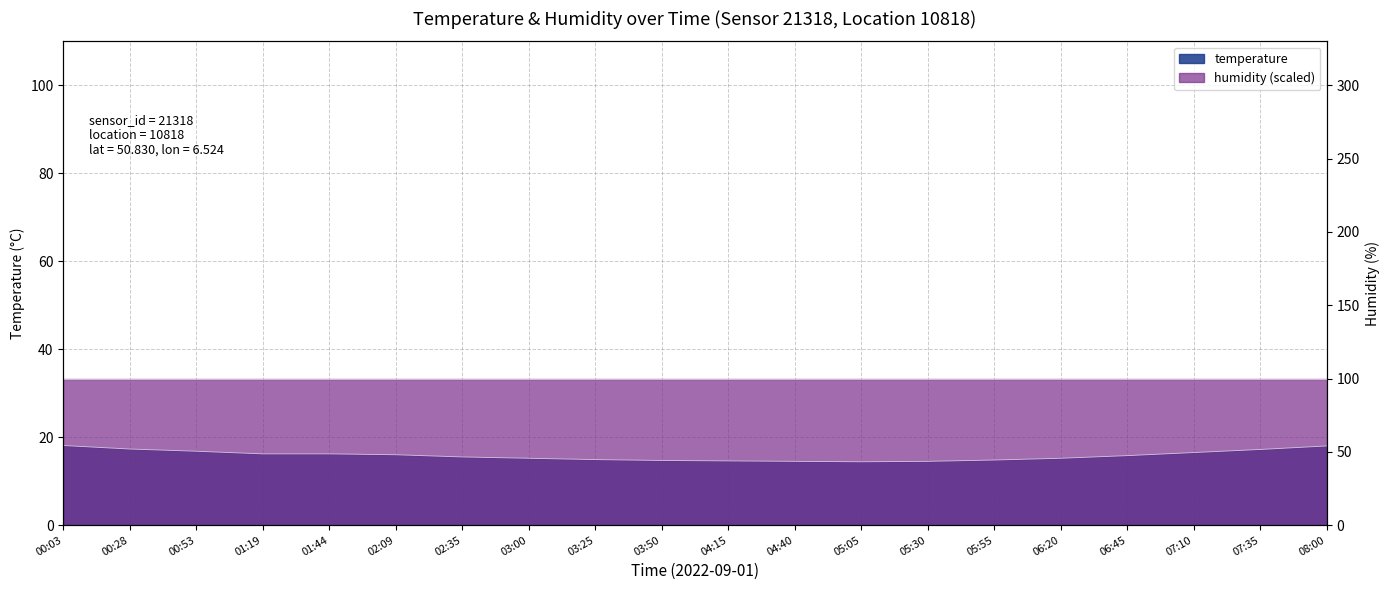

What is the label of the 4th point from the right?

06:45